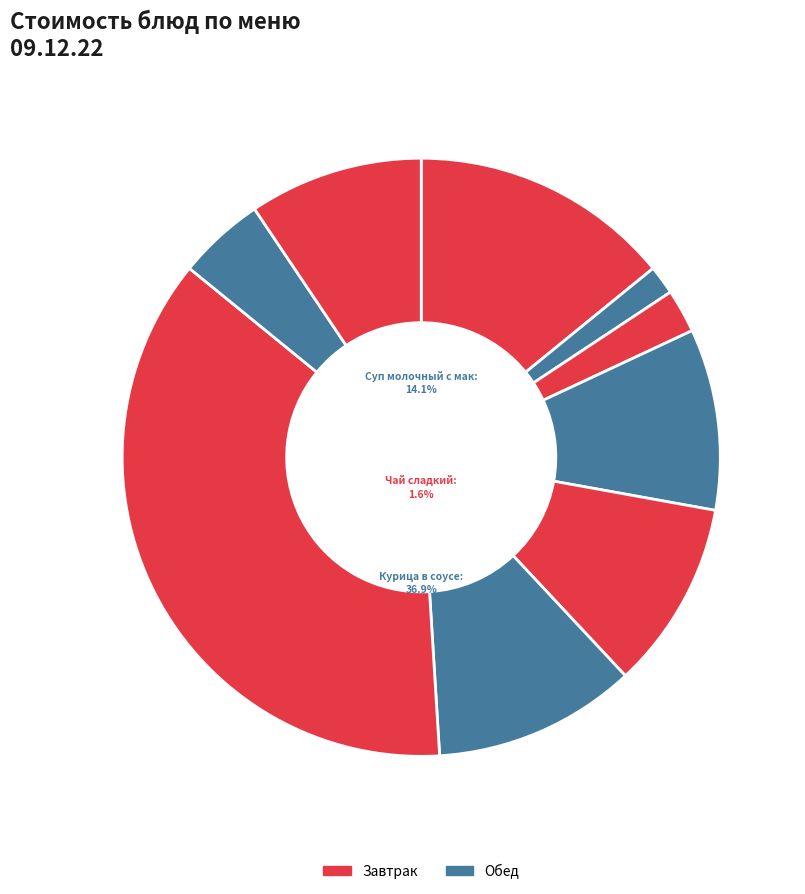

Combined, what portion of the pie is Чай сладкий and Хлеб пшеничный?

3.9%